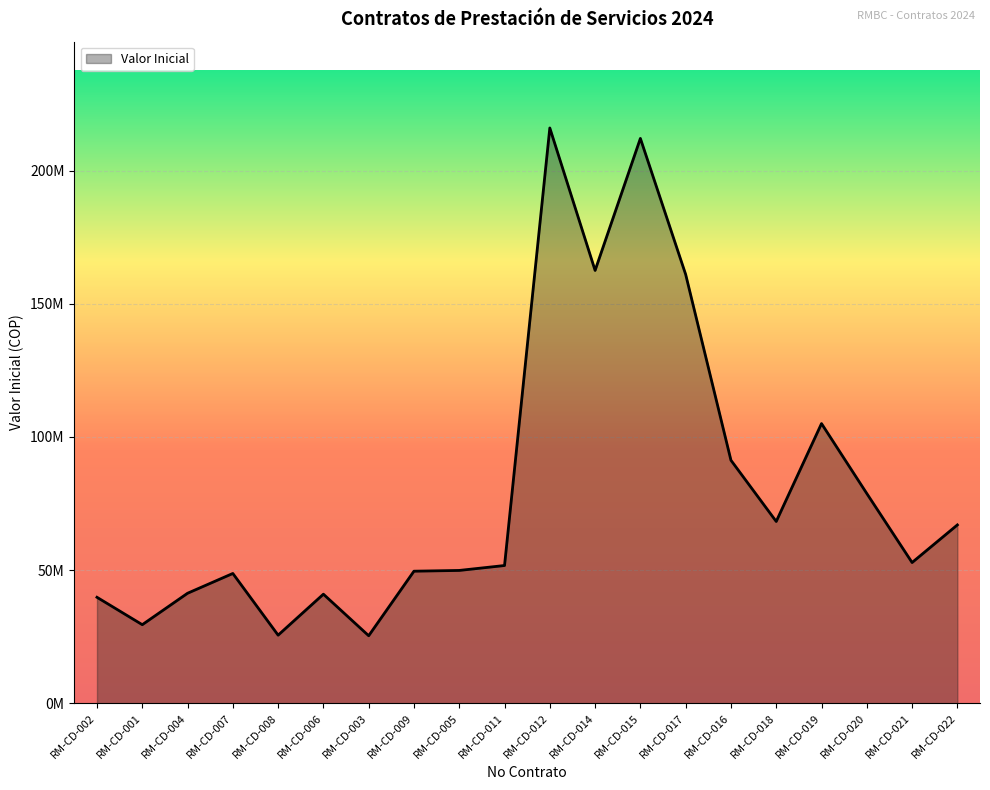

What position from the left is RM-CD-003?

7